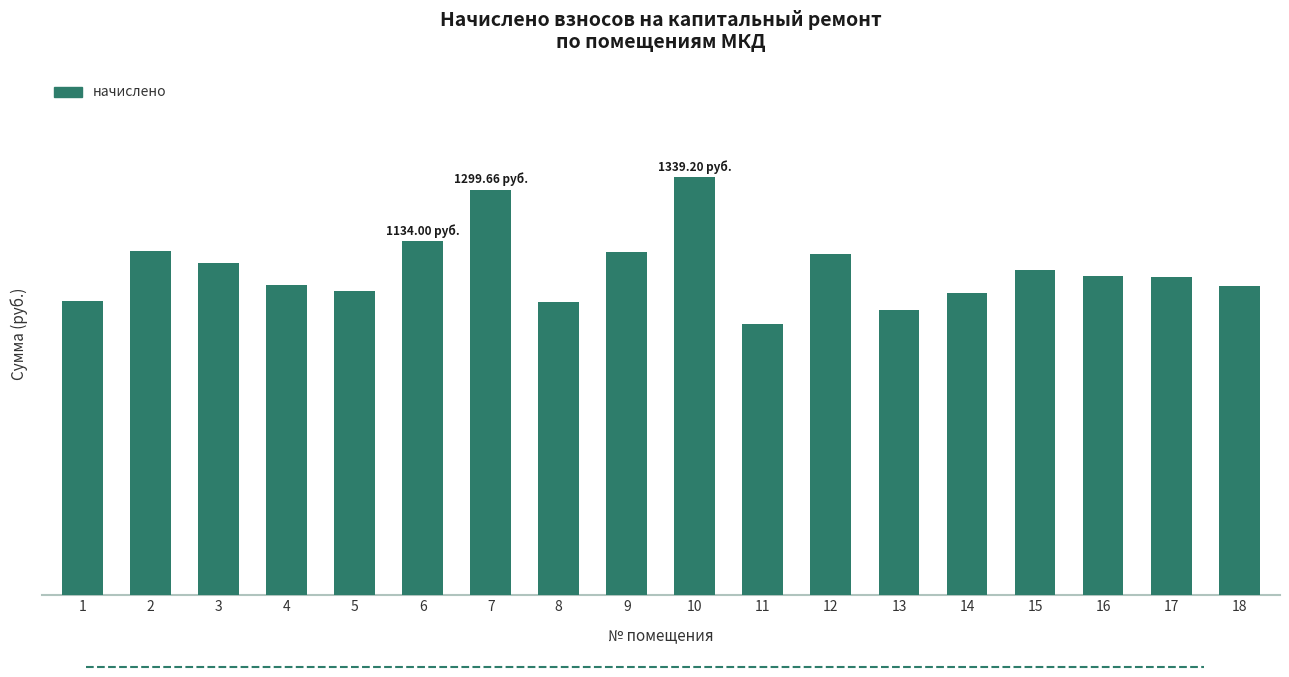

Between 8 and 1, which is larger?

1